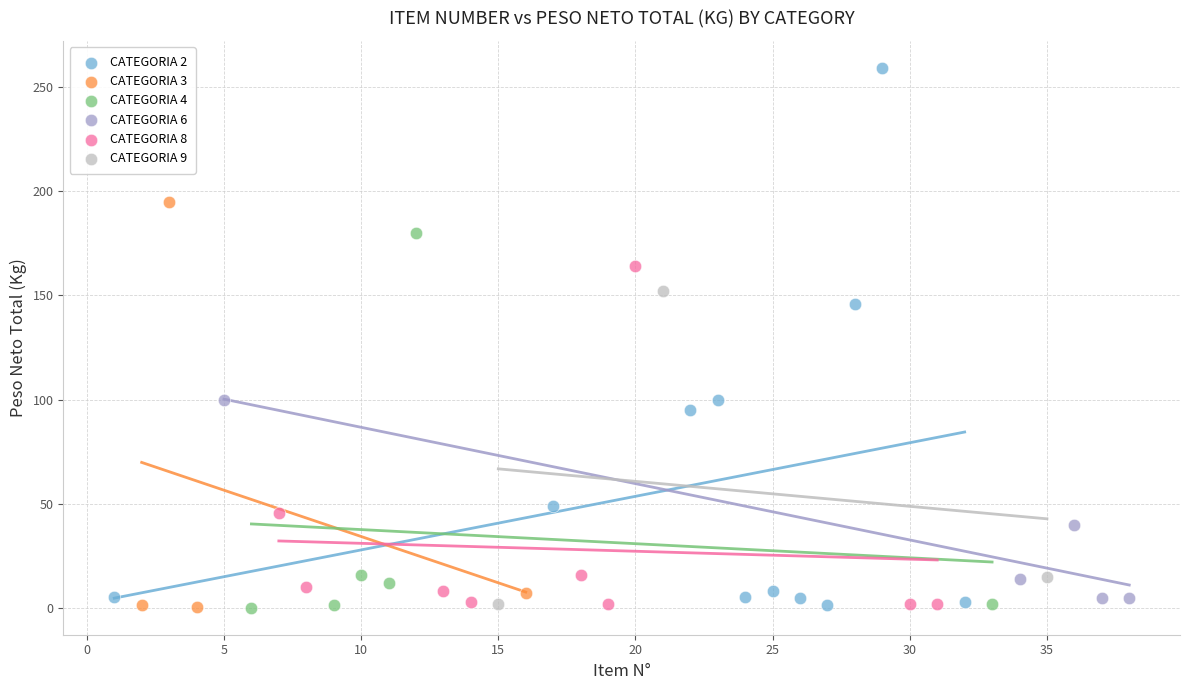

Which series contains the highest Y value?

CATEGORIA 2